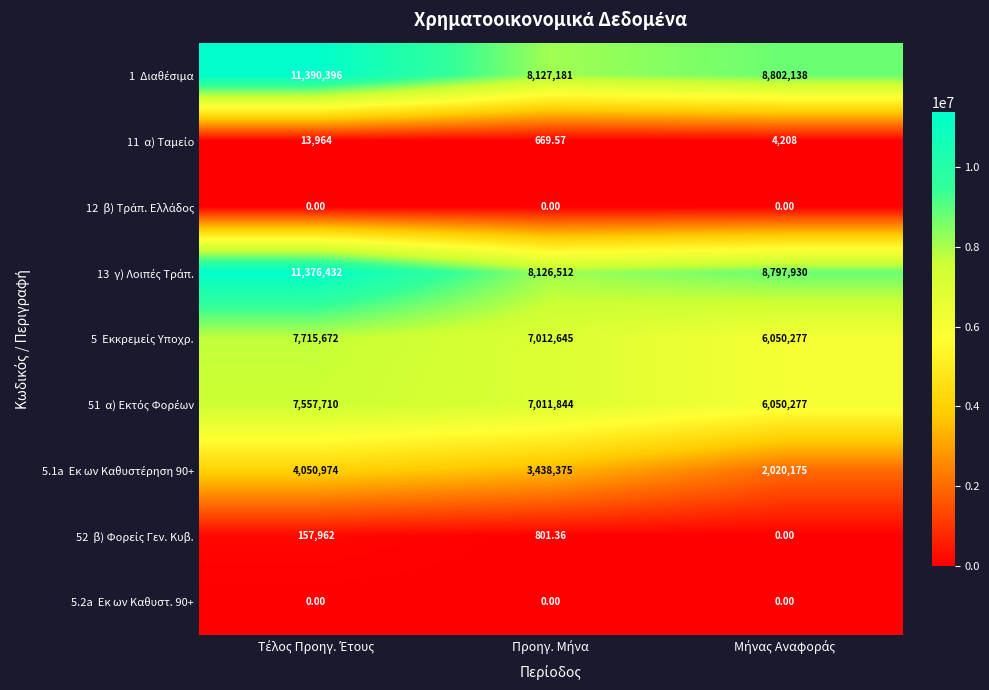

What is the spread (max minus min) of values at Μήνας Αναφοράς?

8802137.8